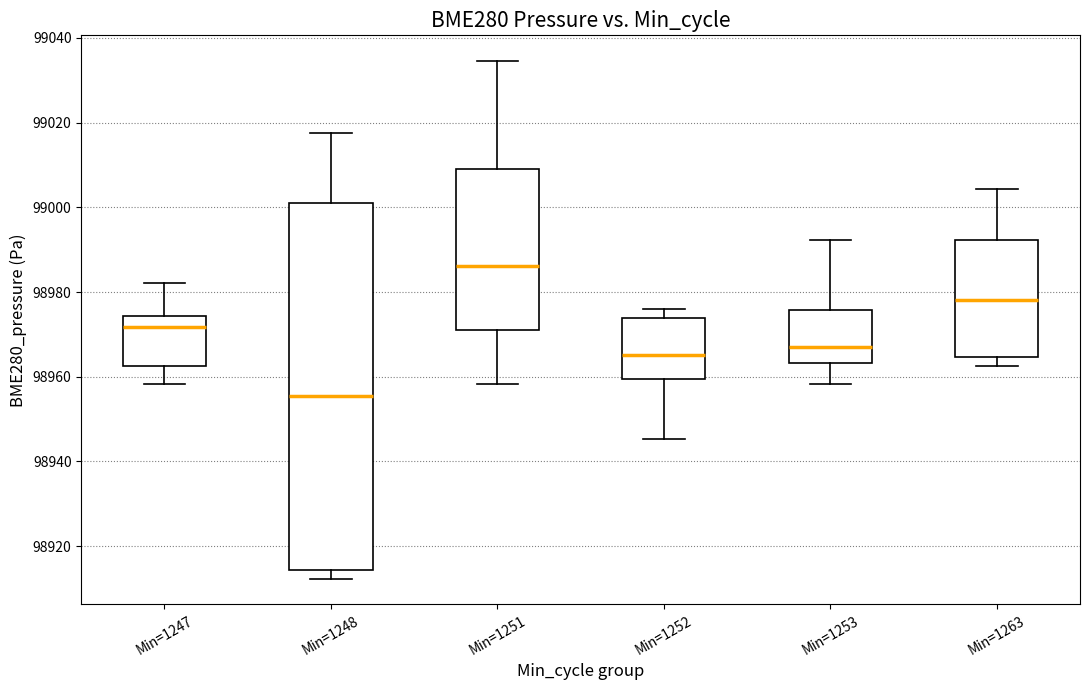

Where does the lower whisker of the box for Min=1247 end on the y-axis? The values are not printed on the chart, so give them approximately, as read against the axis.

98958